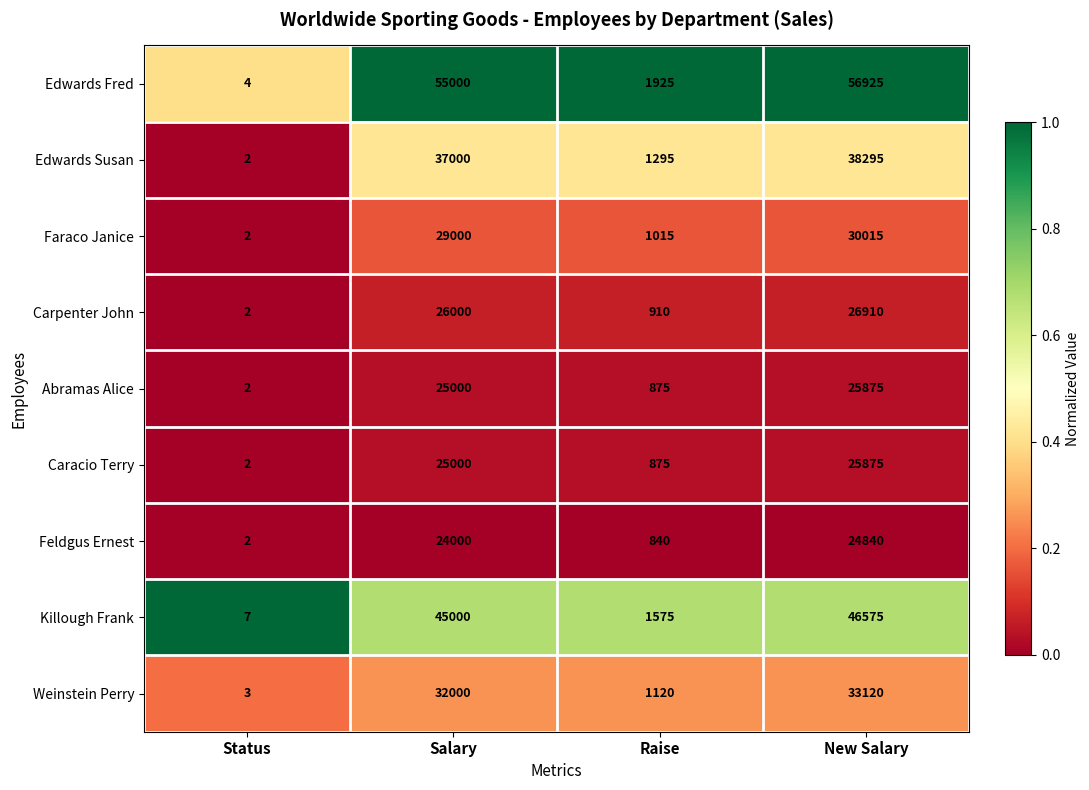

How many data points does each series have?

4